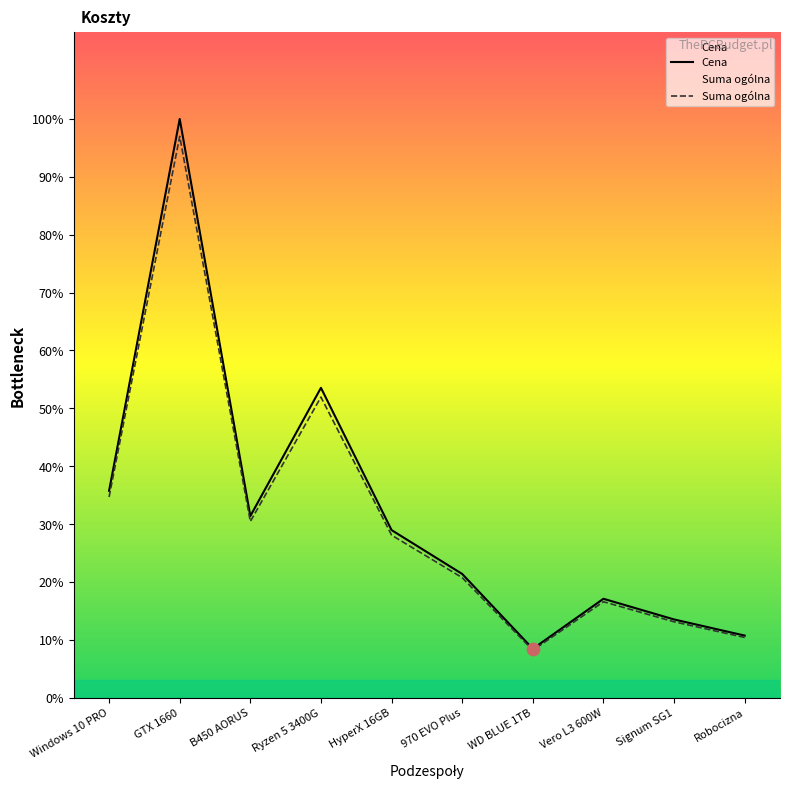

Which series reaches the minimum Y coordinate?

Suma ogólna